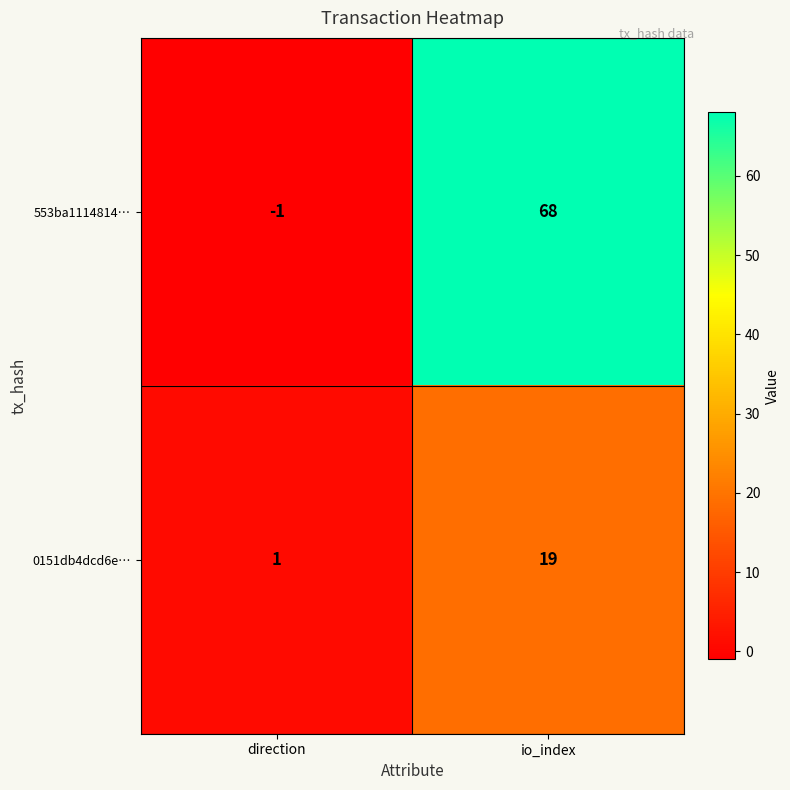

Count the number of categories in the chart.

2